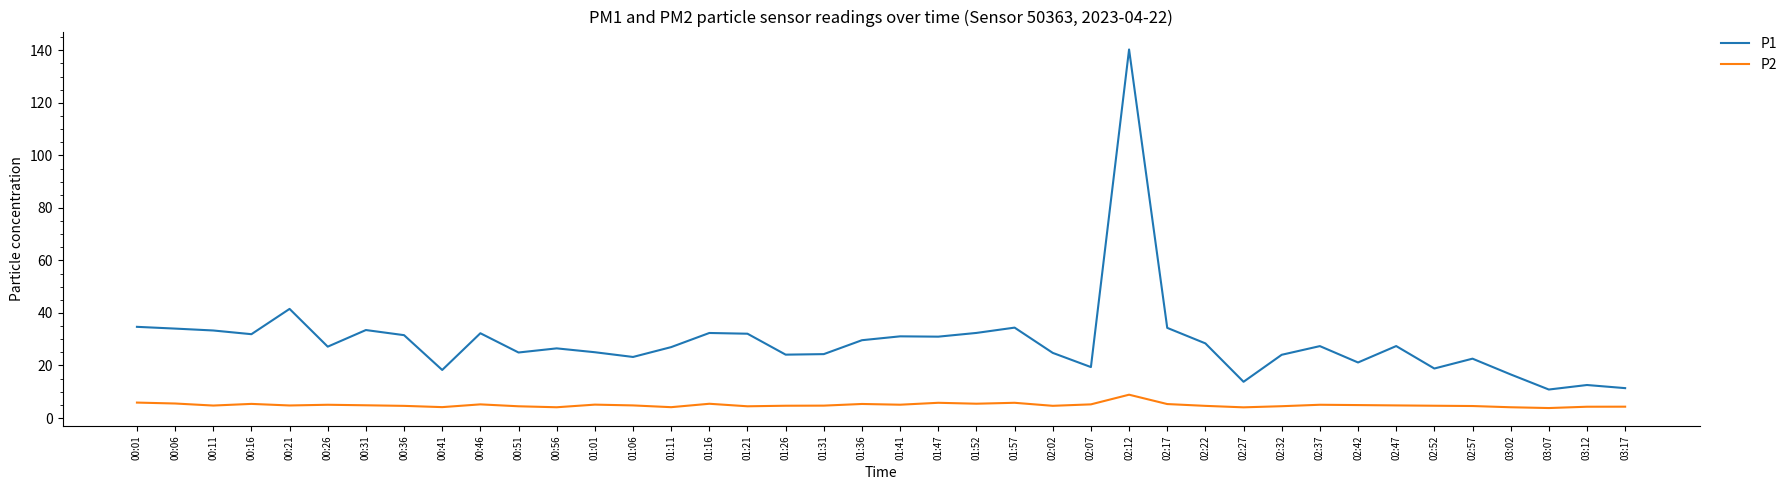

At which label is P1 closest to 75?

00:21